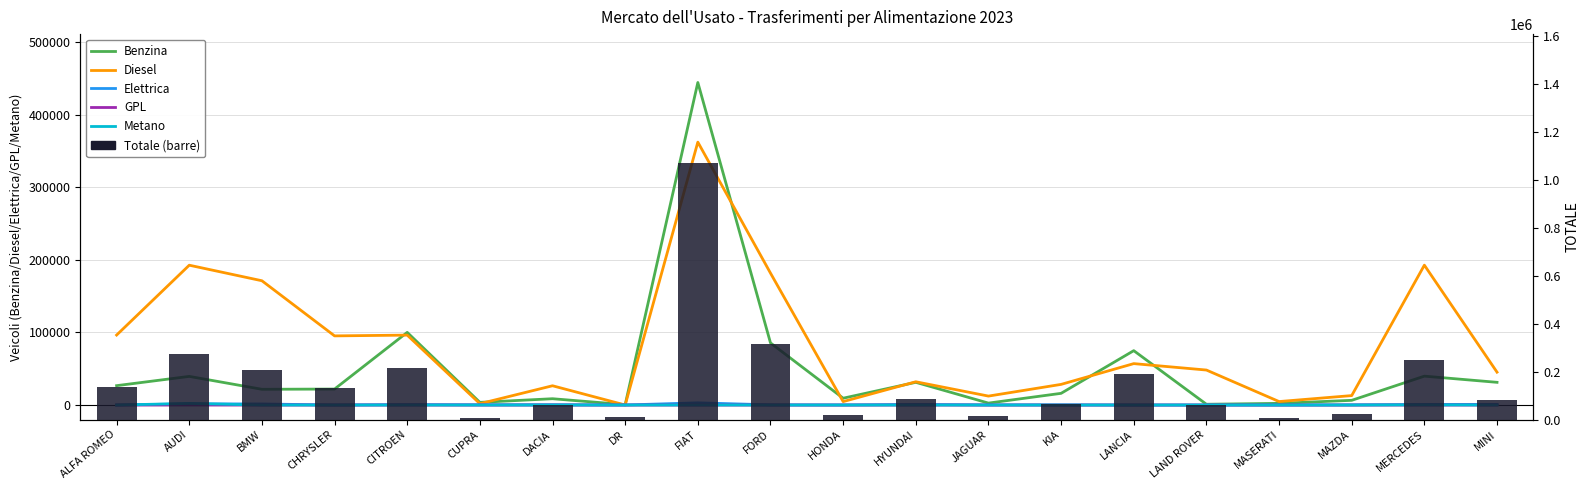

The value of GPL at MASERATI is 0. True or false?

True